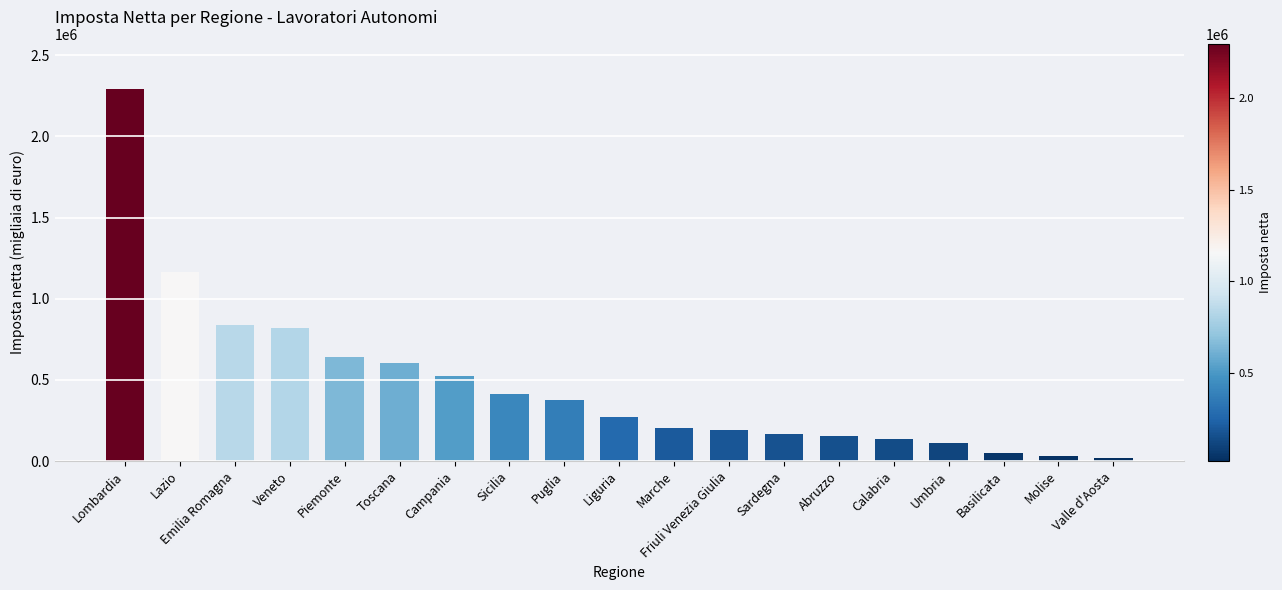

Does the chart contain any negative values?

No